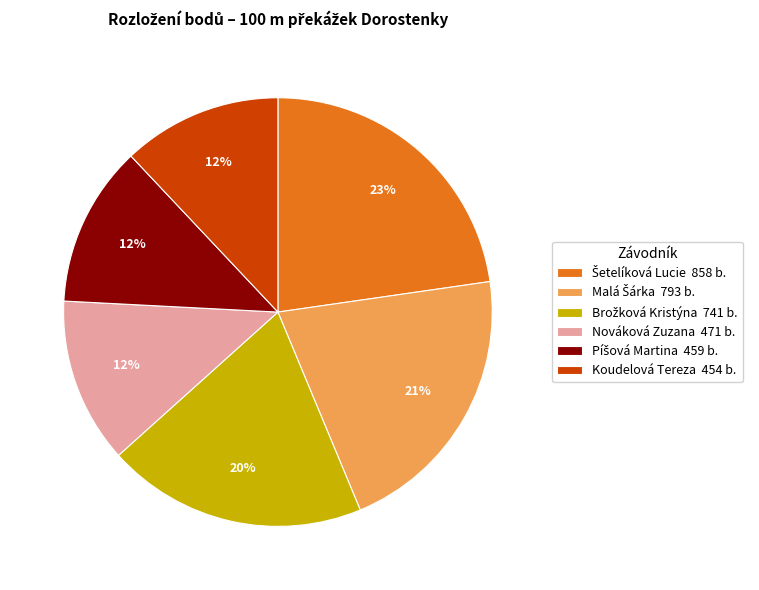

To the nearest percent, what is the difference between the largest and smallest slice percentages?

11%